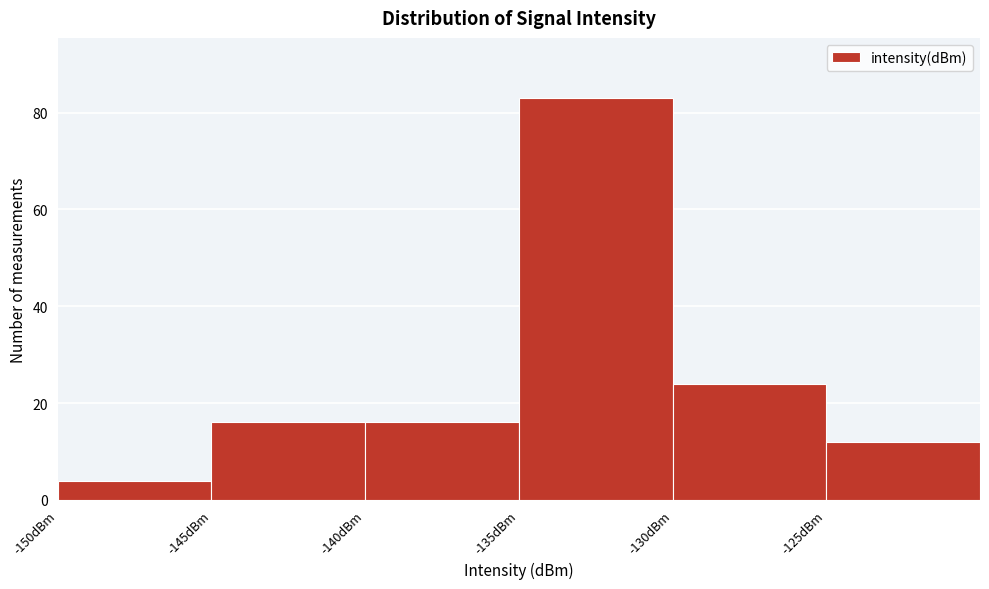

Reading left to right, transcribe this chart: for each bar, give the range it covers on the x-axis and its height. The values are not printed on the chart, so give them approximately, as read against the axis.

-150 to -145: 4
-145 to -140: 16
-140 to -135: 16
-135 to -130: 84
-130 to -125: 24
-125 to -120: 12